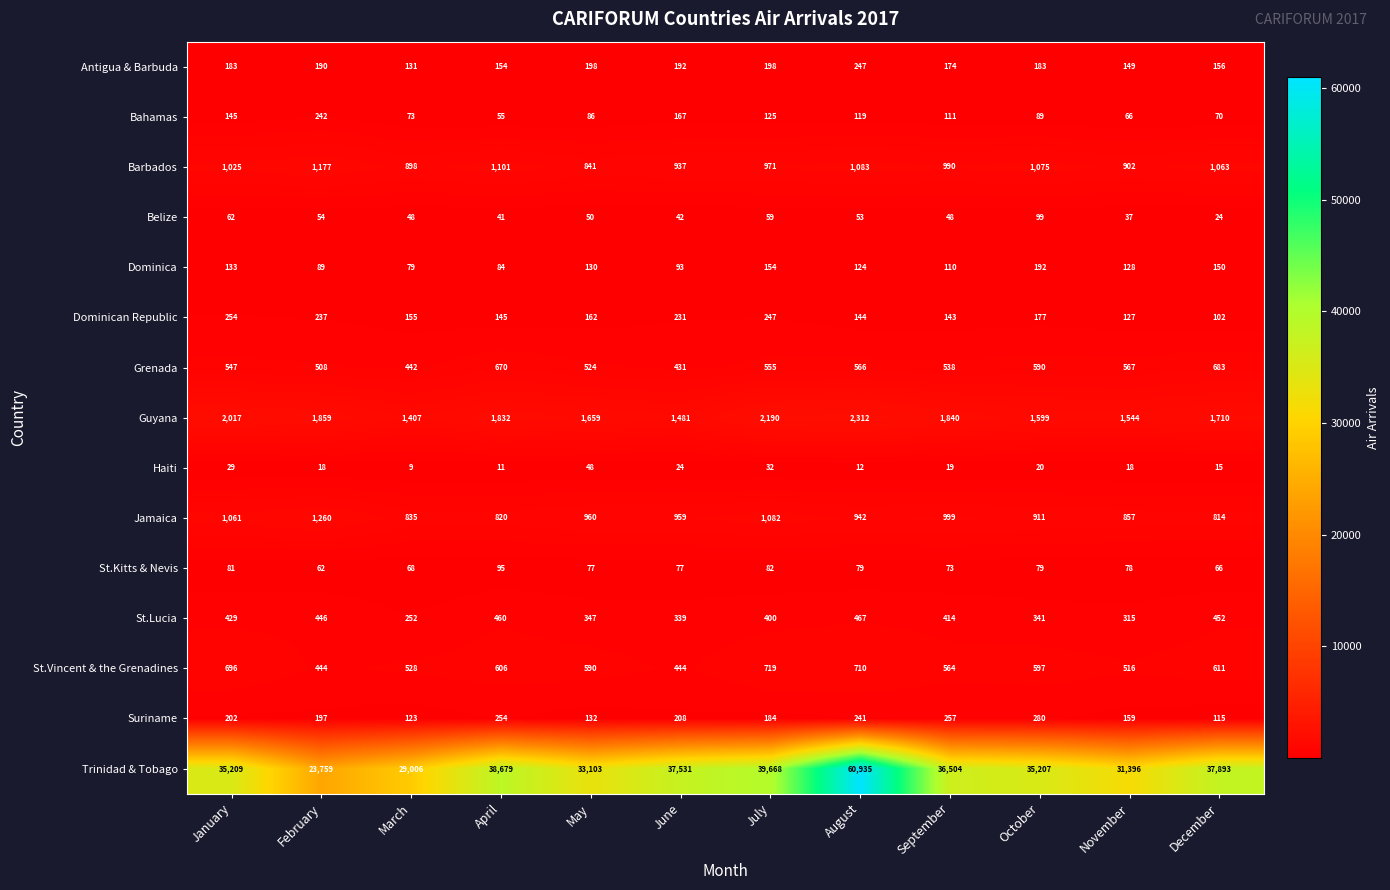

At April, list the series in order from smallest to largest.

Haiti, Belize, Bahamas, Dominica, St.Kitts & Nevis, Dominican Republic, Antigua & Barbuda, Suriname, St.Lucia, St.Vincent & the Grenadines, Grenada, Jamaica, Barbados, Guyana, Trinidad & Tobago